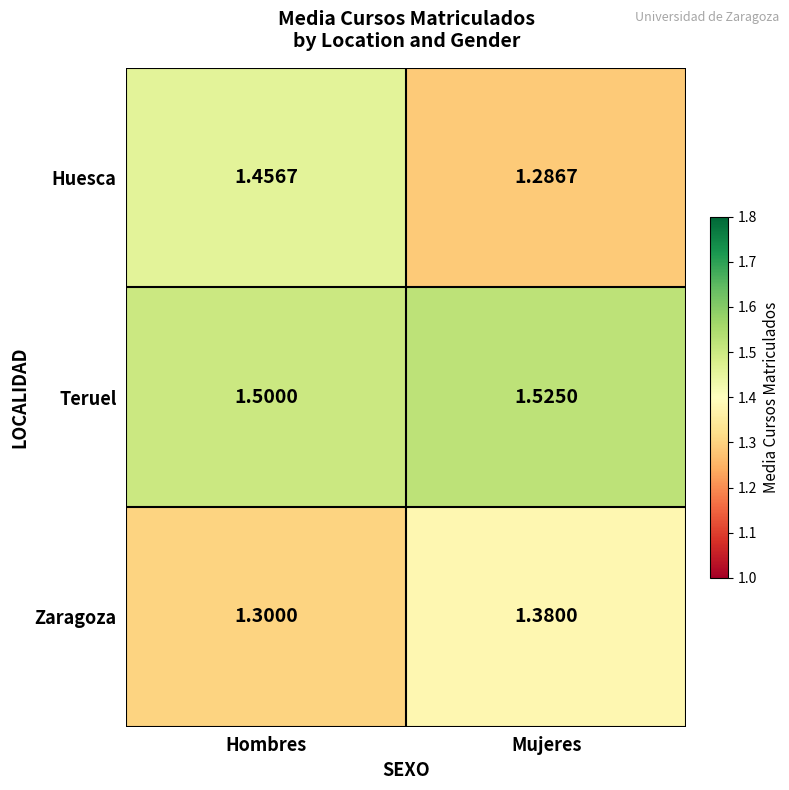

List the series in order of their overall mean, lowest first.

Zaragoza, Huesca, Teruel